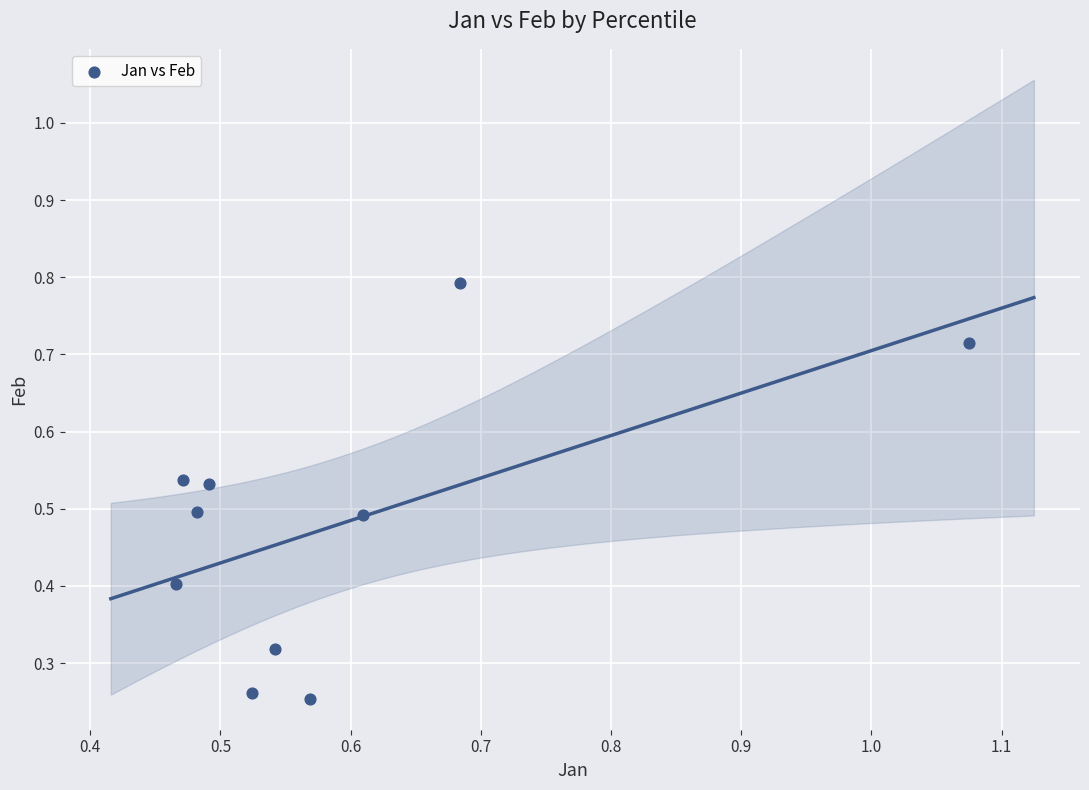

What is the range of X values (max minus min)?

0.6